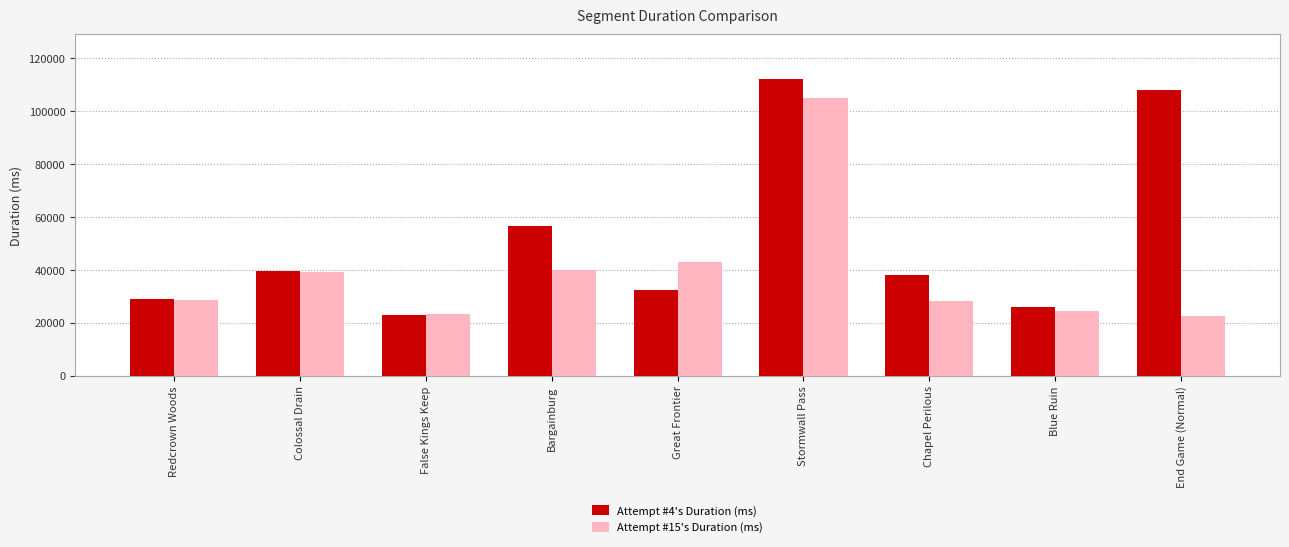

At which category is the sum across all series the highest?

Stormwall Pass